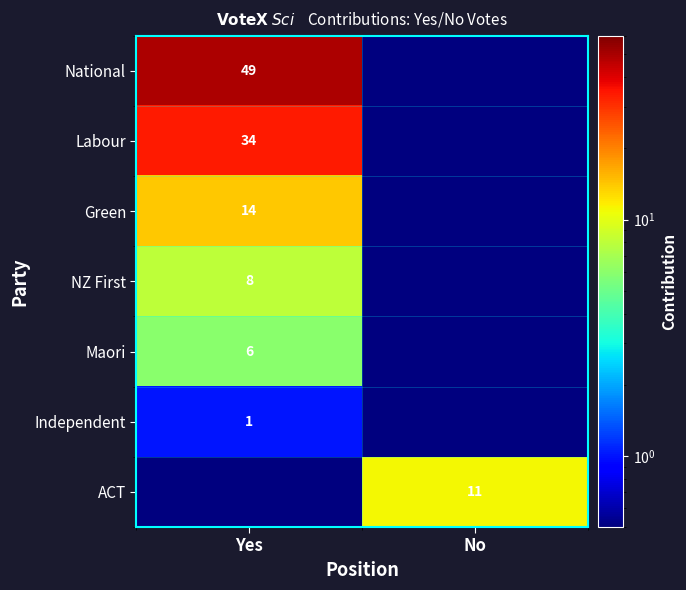

The value of Labour at Yes is 34.0. True or false?

True